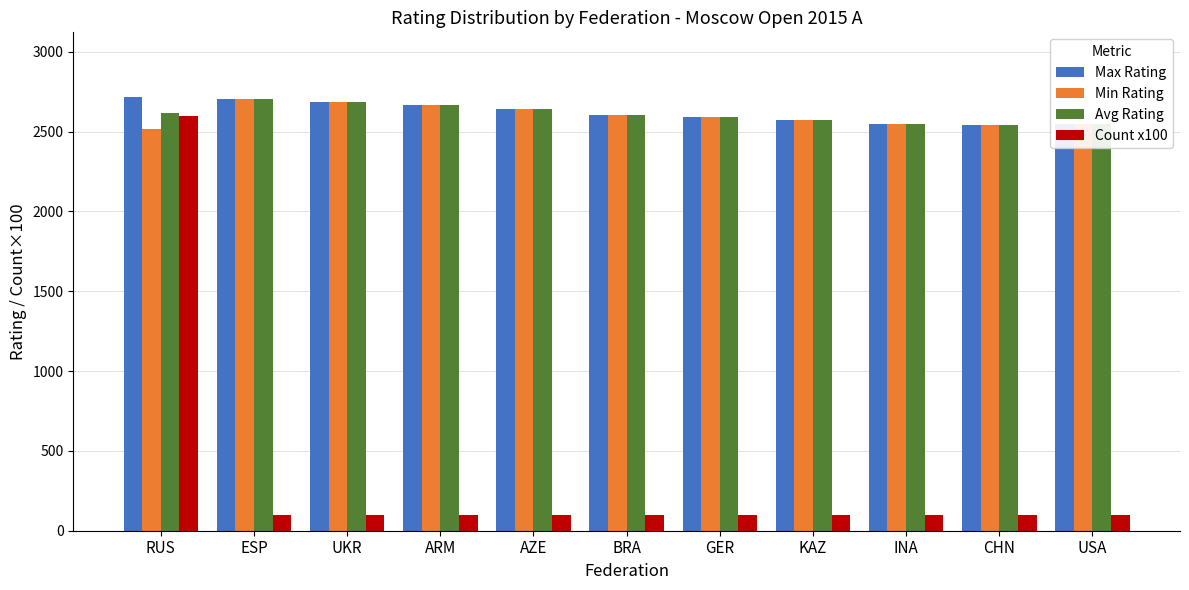

How many series are shown in this chart?

4